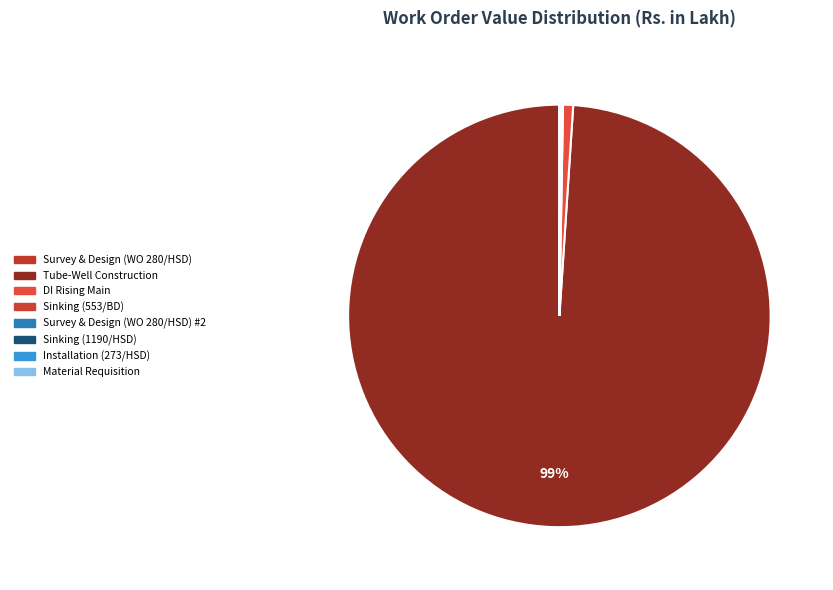

Which category accounts for the majority?

Tube-Well Construction